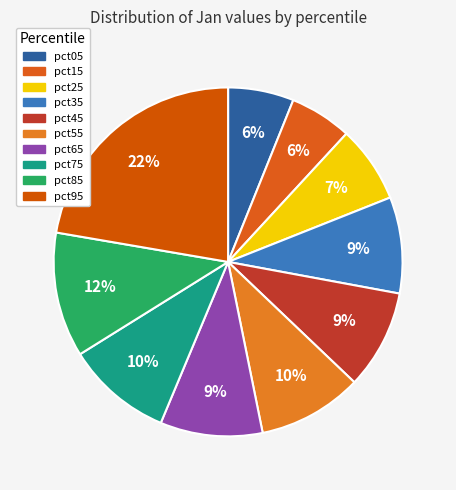

How many slices are in this pie chart?

10